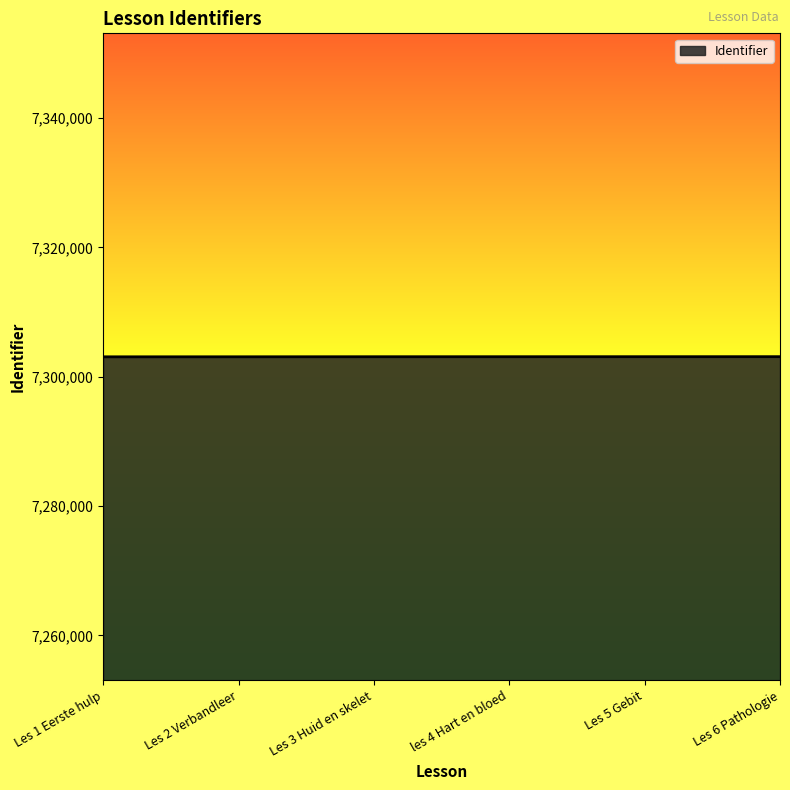

True or false: there are more than 2 points higher than both neighbors.

False